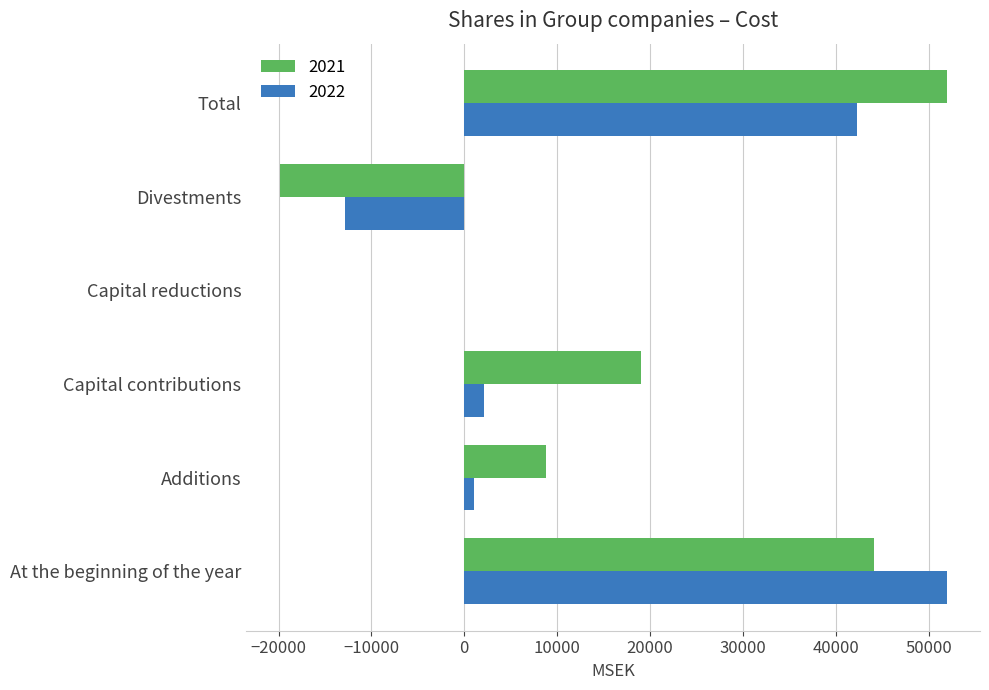

Which series has the largest total across all categories?

2021